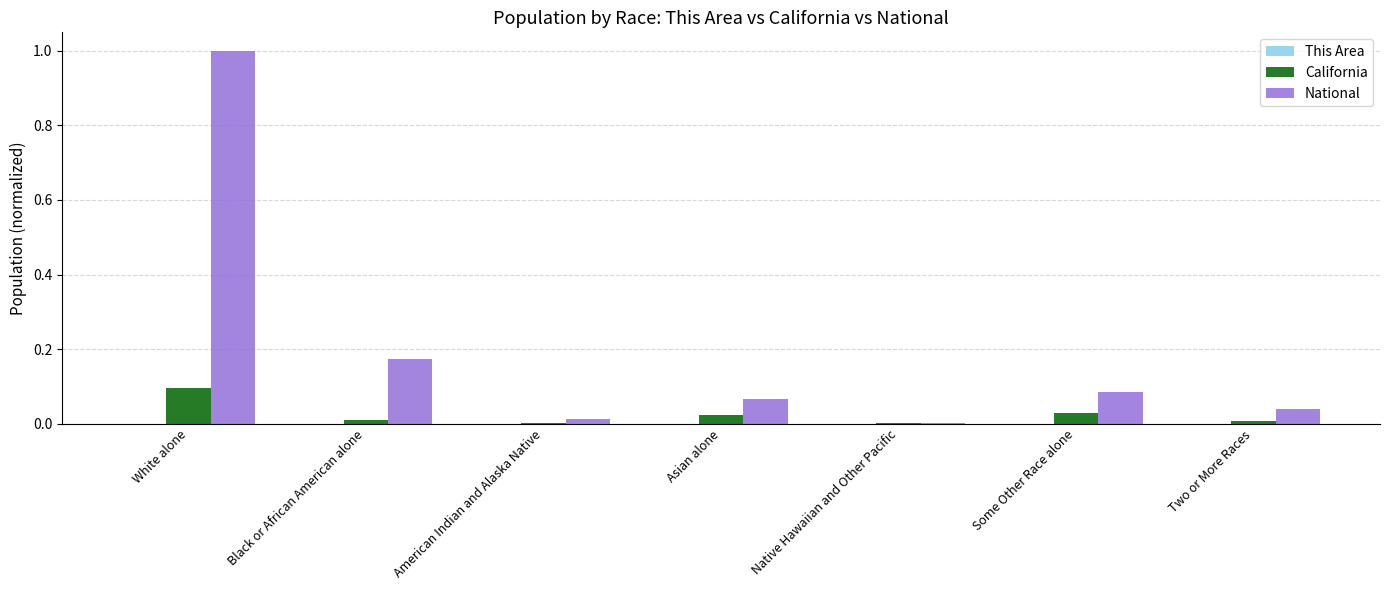

What is the maximum value shown in the chart?

1.0